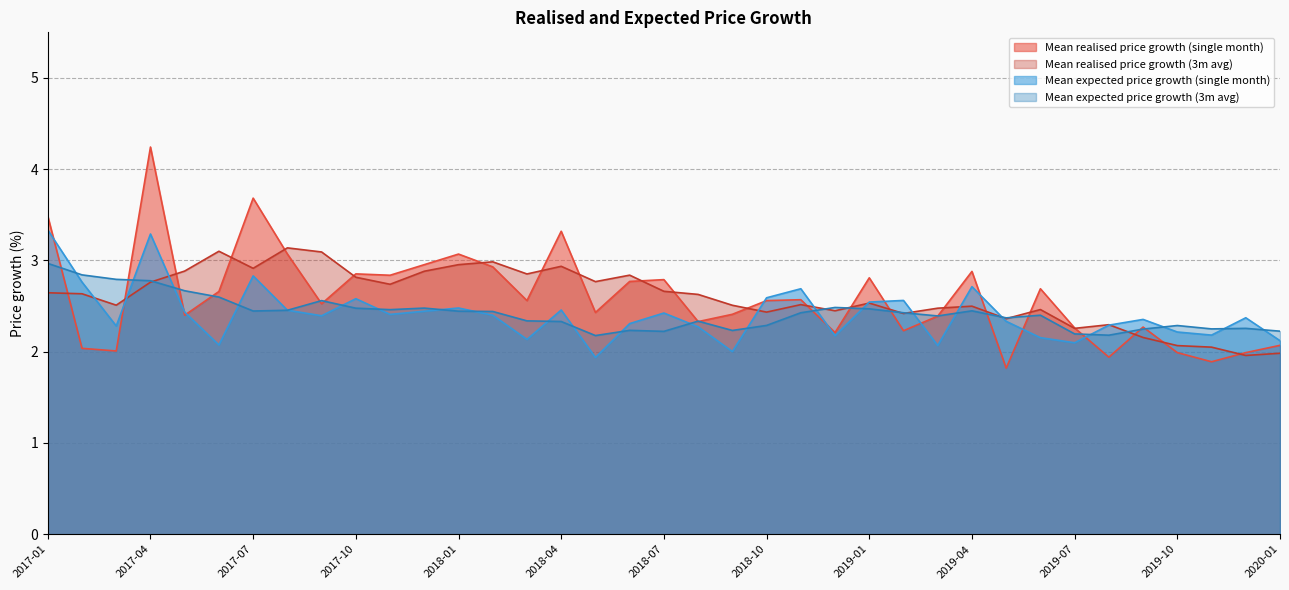

What is the sum of the Mean expected price growth (3m avg) values at 2018-01 and 2019-02?

4.9